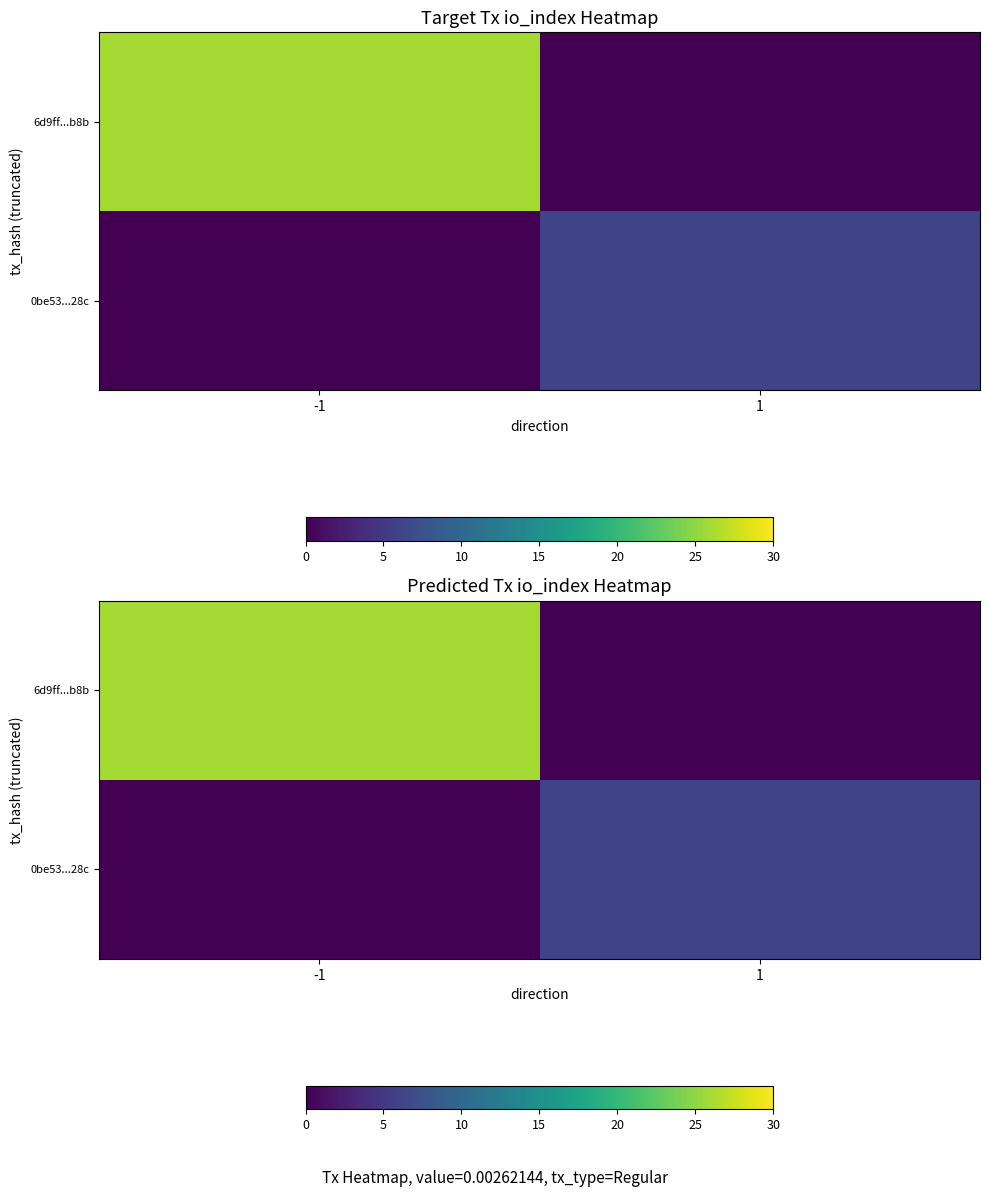

Rank the series by their average value, from highest to lowest.

6d9ff...b8b, 0be53...28c